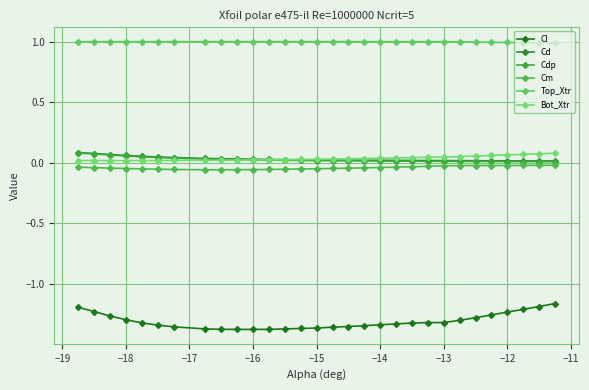

How many lines are shown in the chart?

6